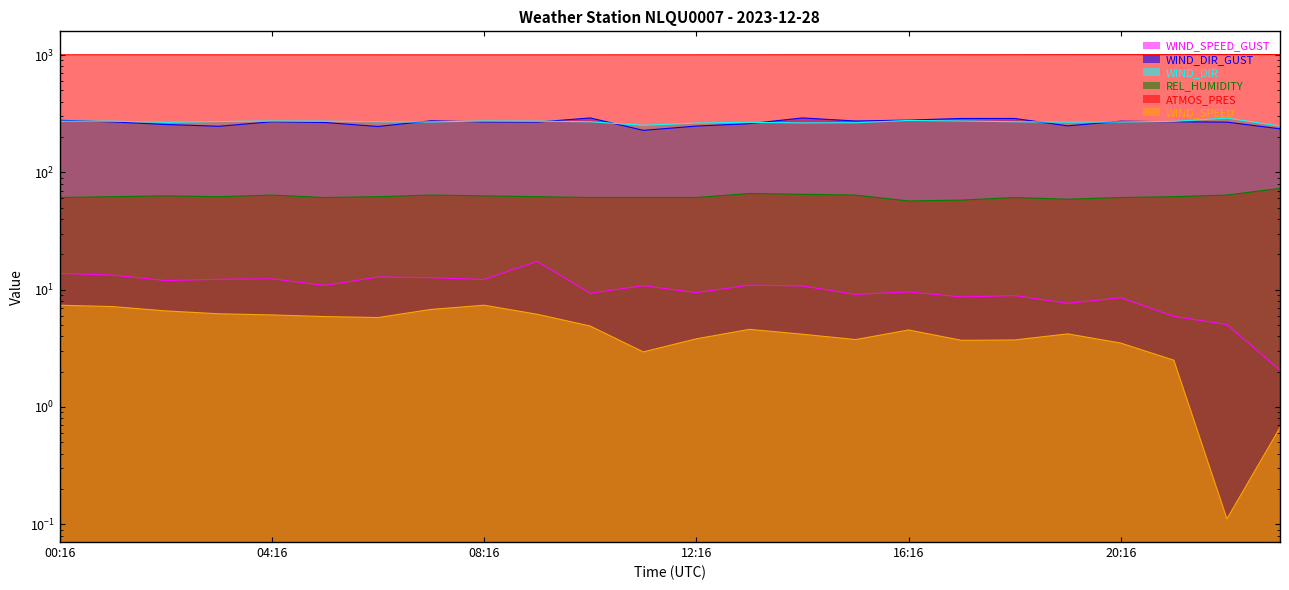

Rank the categories by WIND_DIR value from highest to lowest.

22:16, 16:16, 04:16, 08:16, 17:16, 00:16, 01:16, 05:16, 09:16, 21:16, 03:16, 06:16, 10:16, 18:16, 07:16, 20:16, 19:16, 02:16, 13:16, 15:16, 14:16, 12:16, 11:16, 23:16